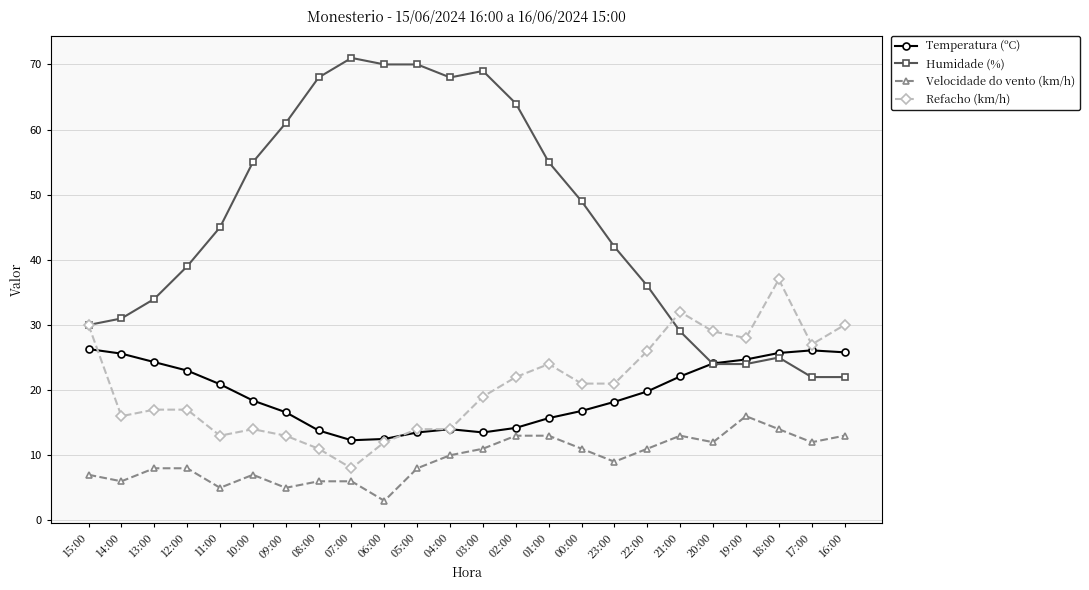

Where do Refacho (km/h) and Temperatura (ºC) first cross each other?

15:00 and 14:00